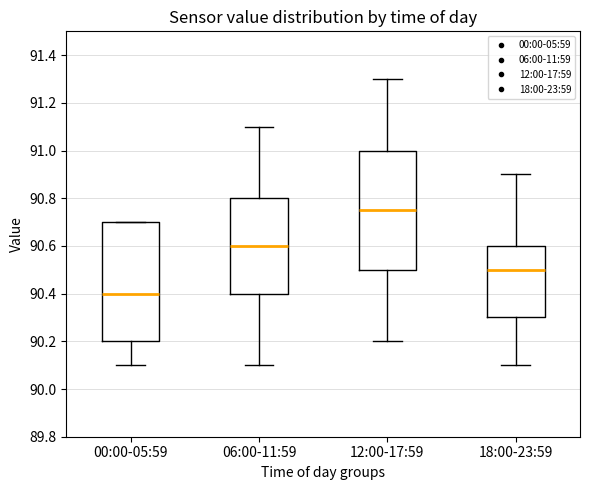

Reading left to right, read every box against the y-axis: the position of its median line, the range the box covers, and the ends of its whiskers. The values are not printed on the chart, so give them approximately, as read against the axis.

00:00-05:59: median 90.40, box 90.20 to 90.70, whiskers 90.10 to 90.70
06:00-11:59: median 90.60, box 90.40 to 90.80, whiskers 90.10 to 91.10
12:00-17:59: median 90.76, box 90.50 to 91.00, whiskers 90.20 to 91.30
18:00-23:59: median 90.50, box 90.30 to 90.60, whiskers 90.10 to 90.90